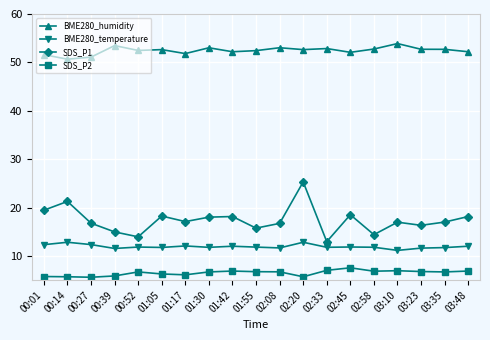

What is the lowest value of the BME280_temperature series?

11.2